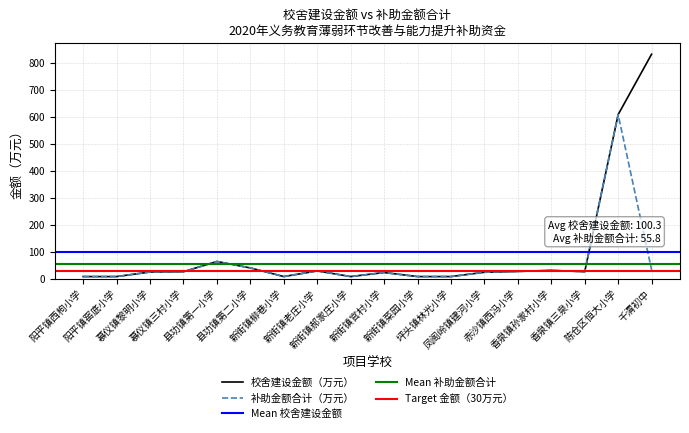

What is the highest value of the 校舍建设金额（万元） series?

833